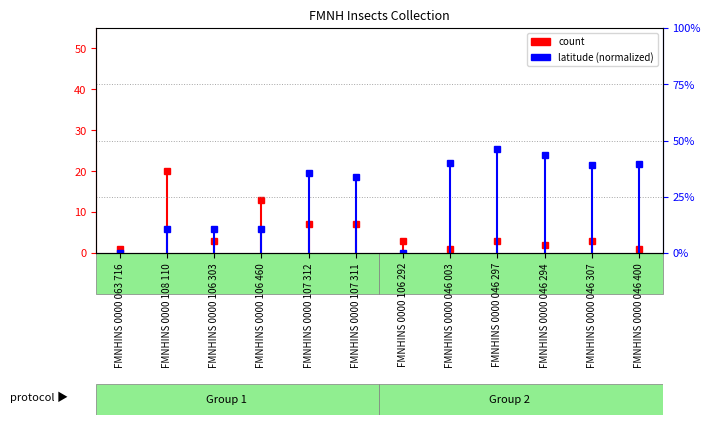

Between FMNHINS 0000 063 716 and FMNHINS 0000 108 110, which series saw the biggest shift?

count